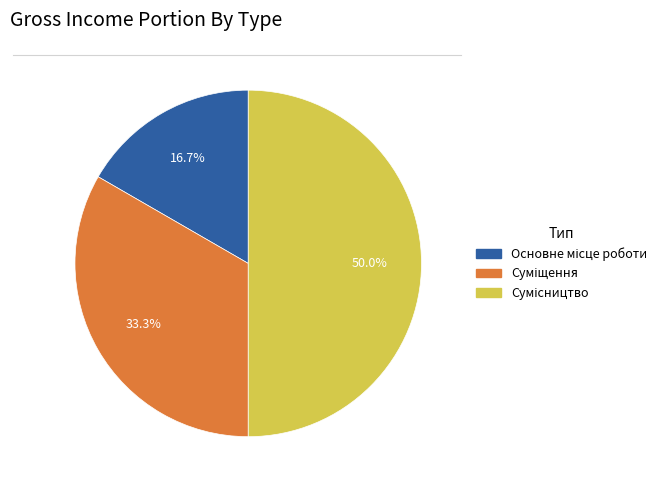

To the nearest percent, what percentage of the pie is Сумісництво?

50%